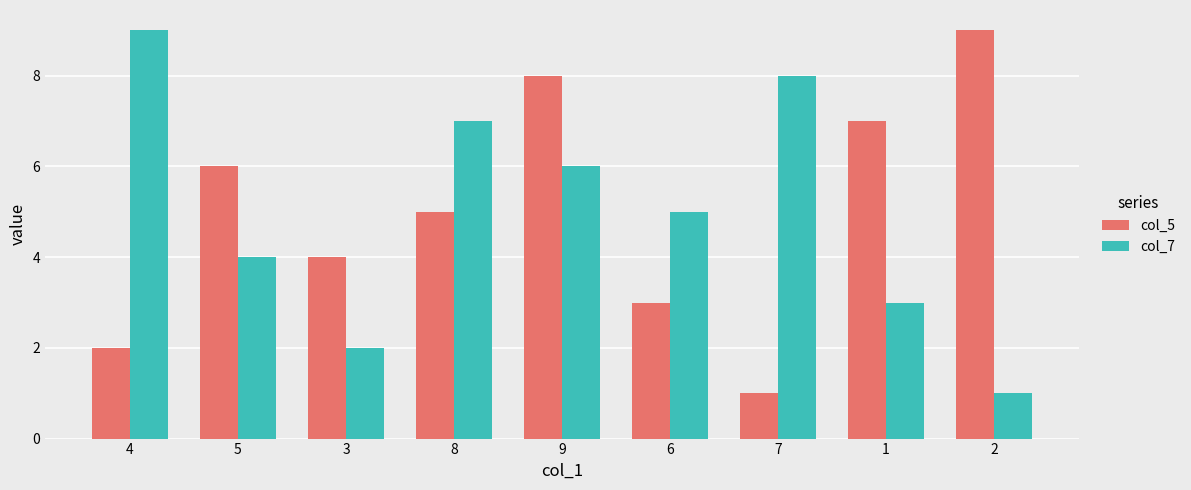

What is the average value of the col_7 series?

5